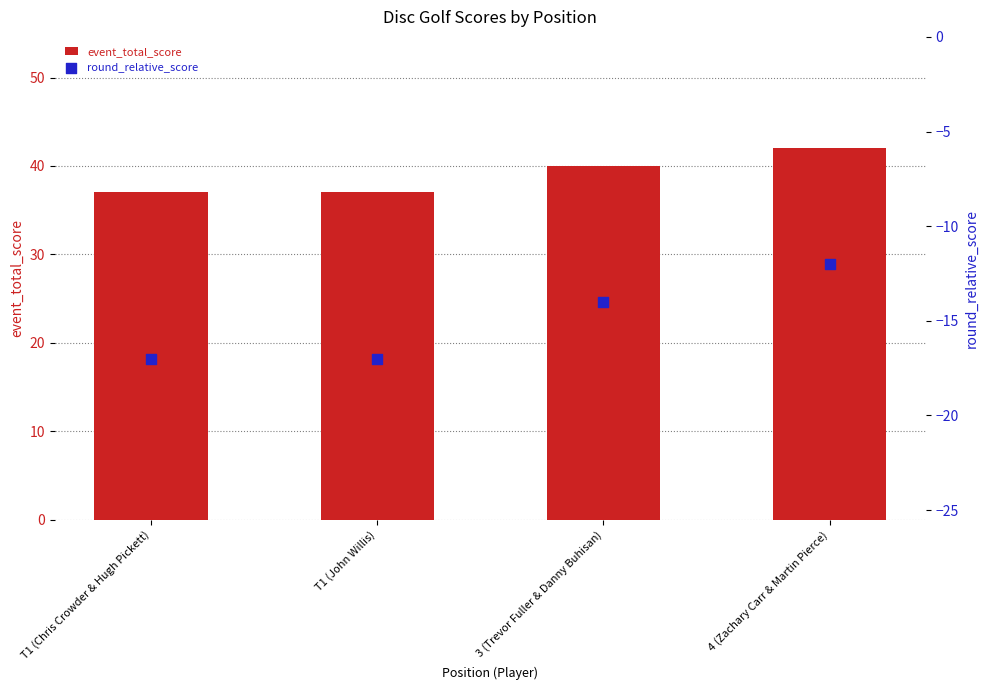

Which series reaches the minimum Y coordinate?

round_relative_score